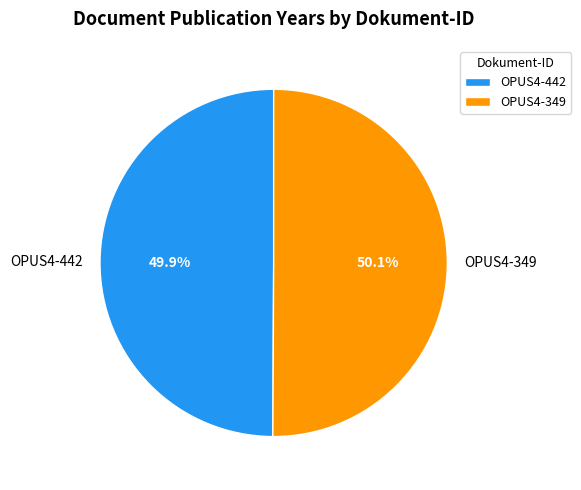

Approximately how many times larger is the value at OPUS4-442 compared to OPUS4-349?

1.0